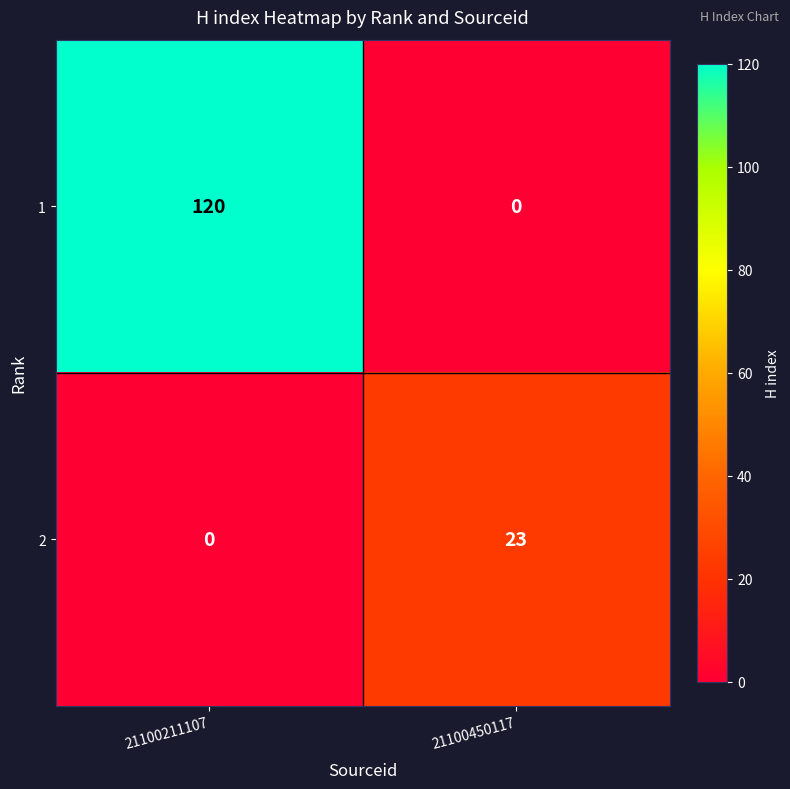

What is the difference between the highest and lowest values at 21100211107?

120